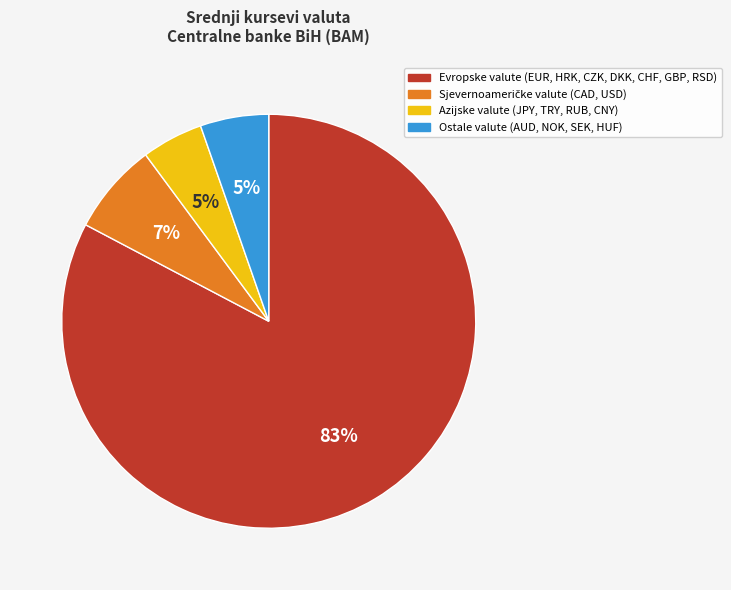

Is there a majority slice in this chart?

Yes